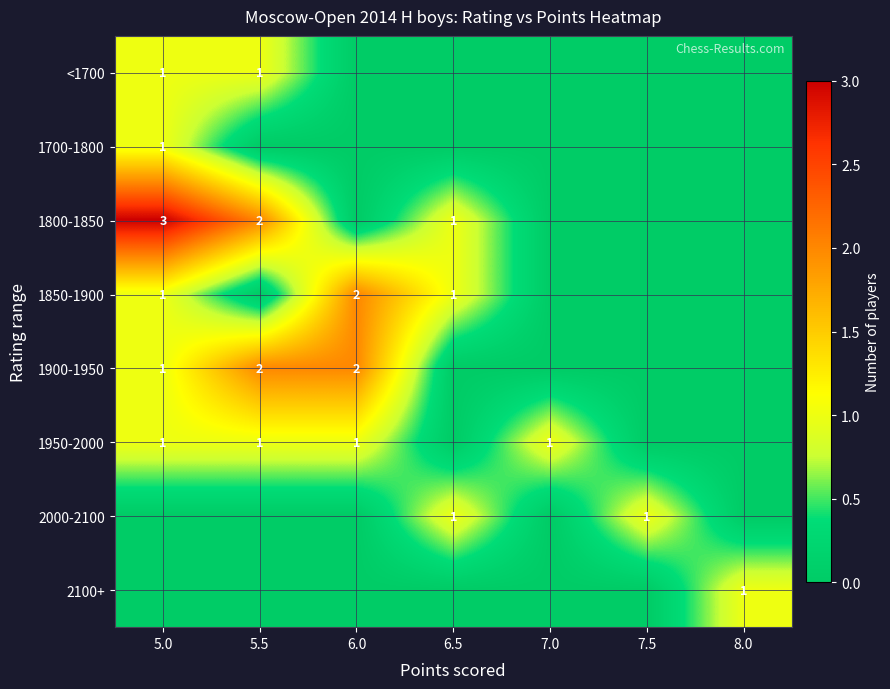

The value of 1950-2000 at 5.5 is 0. True or false?

False